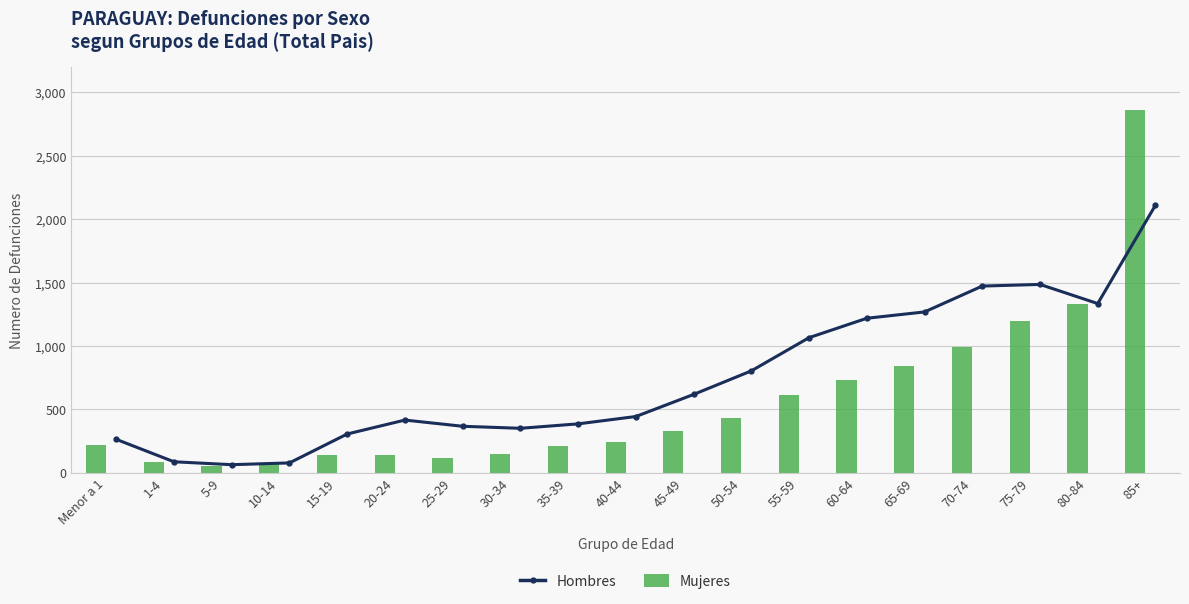

What is the value of the Hombres point at the 12th from the left?

803